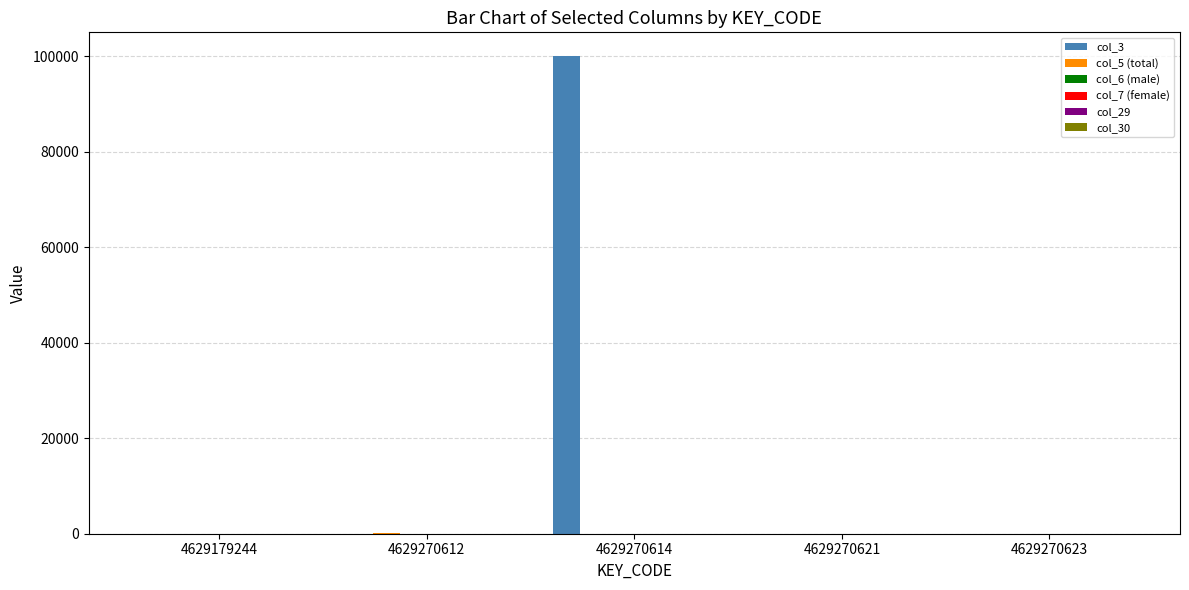

At which category does the chart reach its peak across all series?

4629270614